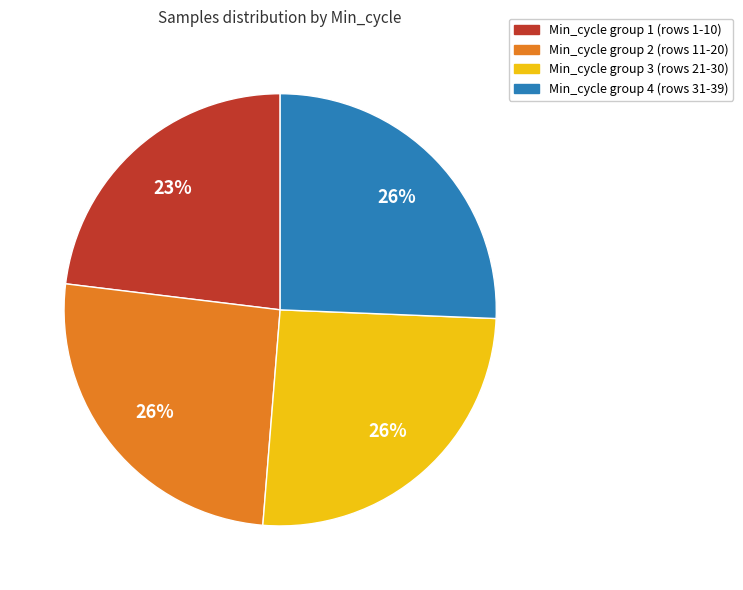

How many segments does this pie chart have?

4